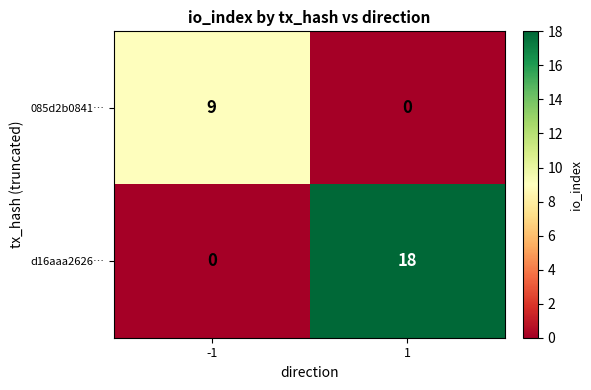

What is the total value across all series at -1?

9